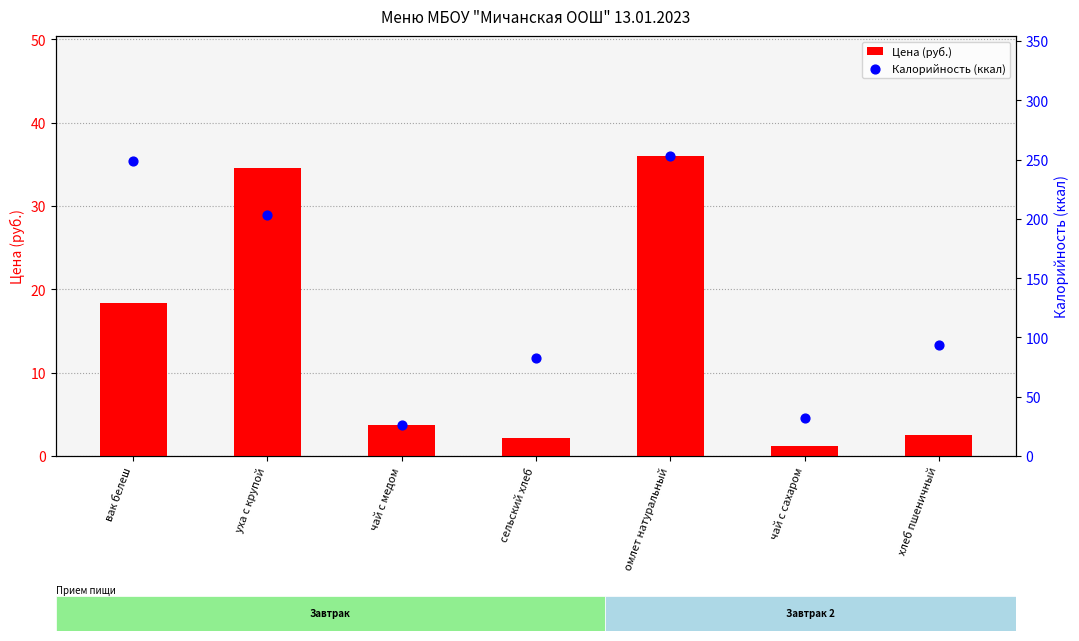

What are all the series names shown in the legend?

Цена (руб.), Калорийность (ккал)